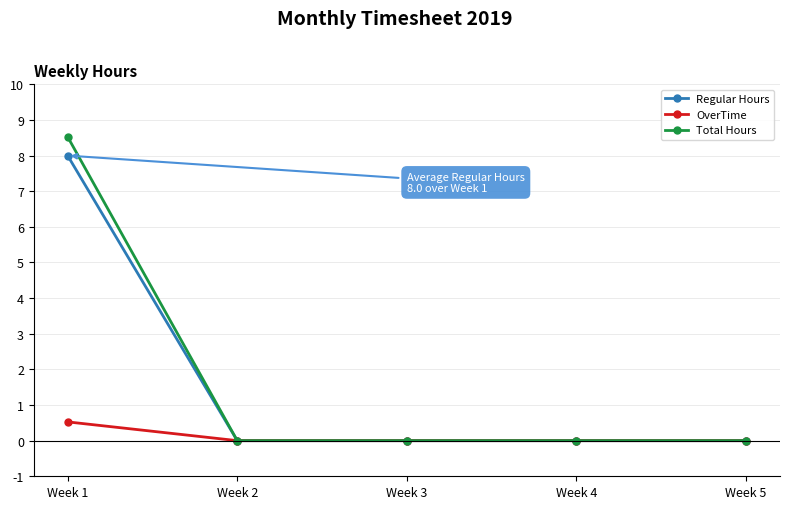

True or false: Total Hours has more than 2 points higher than both neighbors.

False